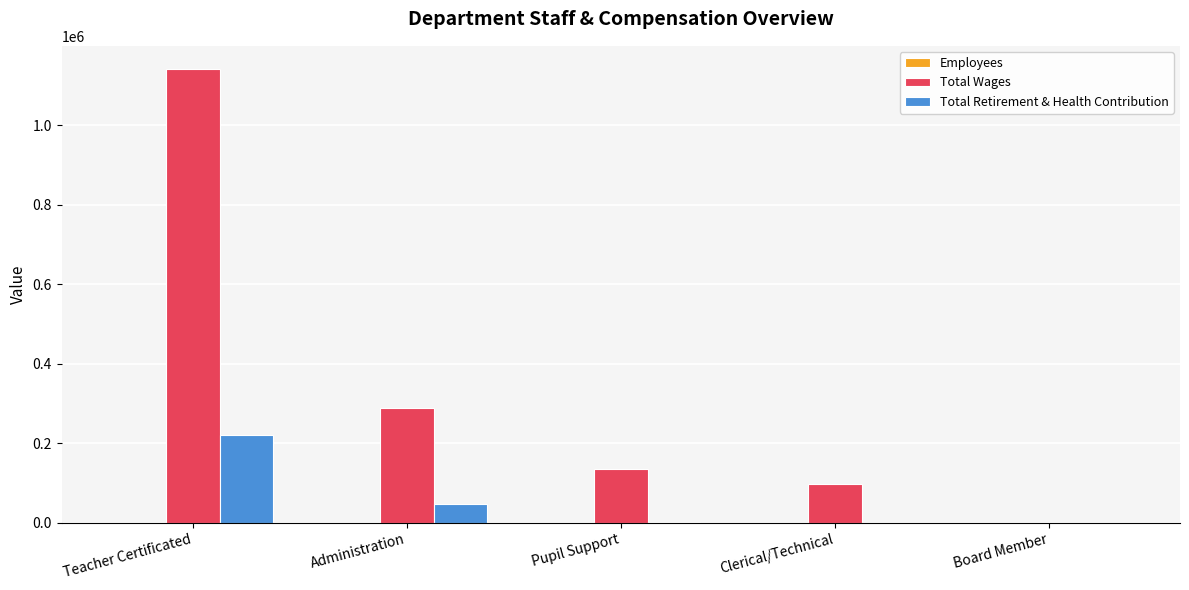

What is the highest value of the Total Wages series?

1142768